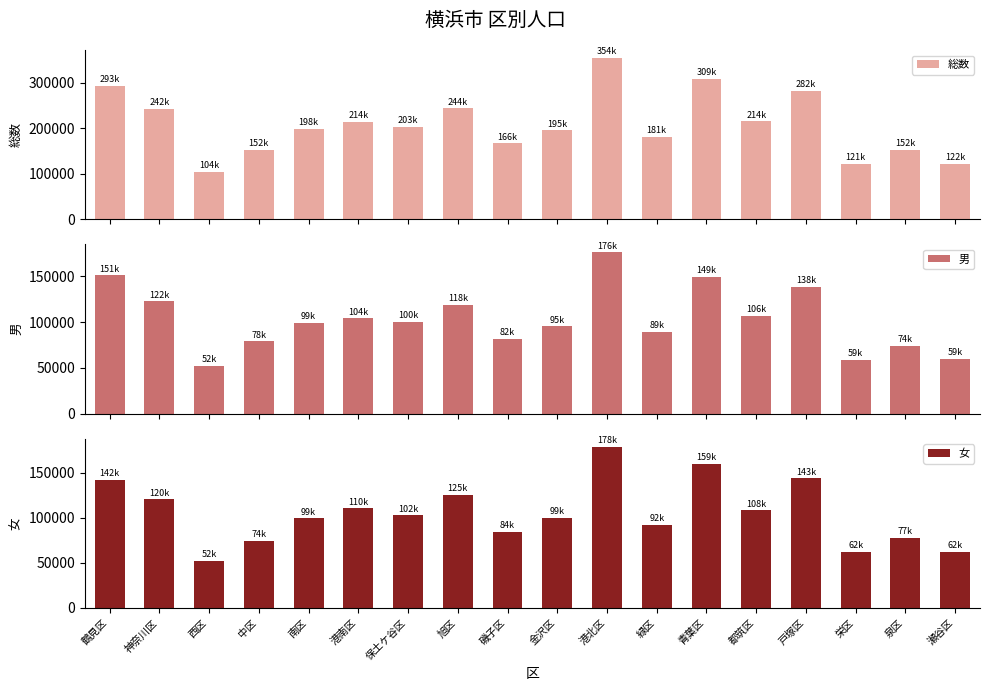

At which label does 女 reach its minimum?

西区